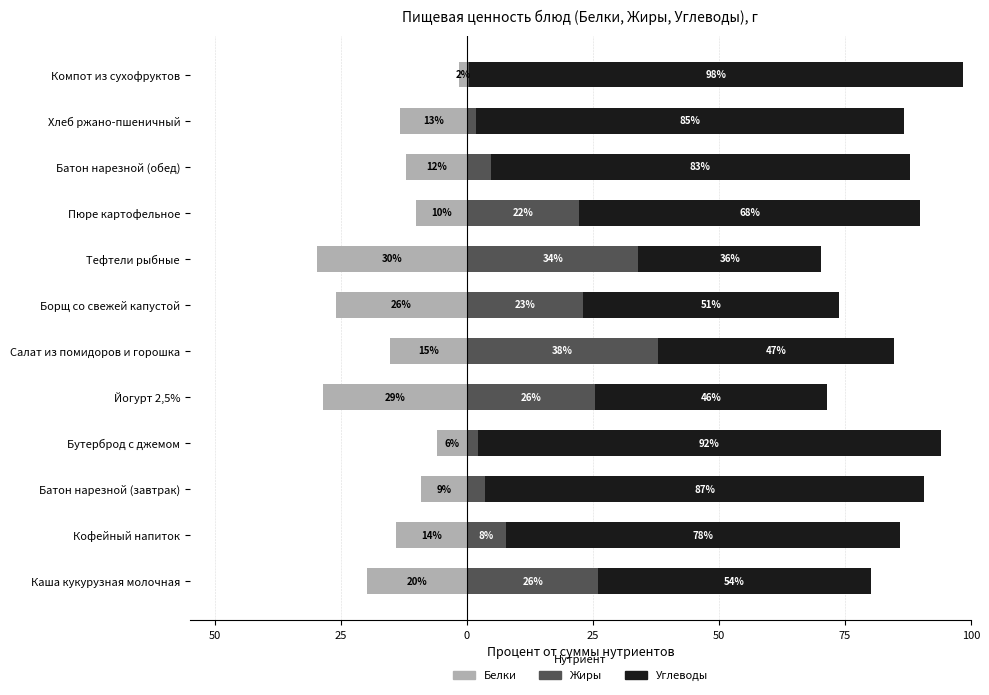

The Углеводы series shows 32.1 at Борщ со свежей капустой. True or false?

False